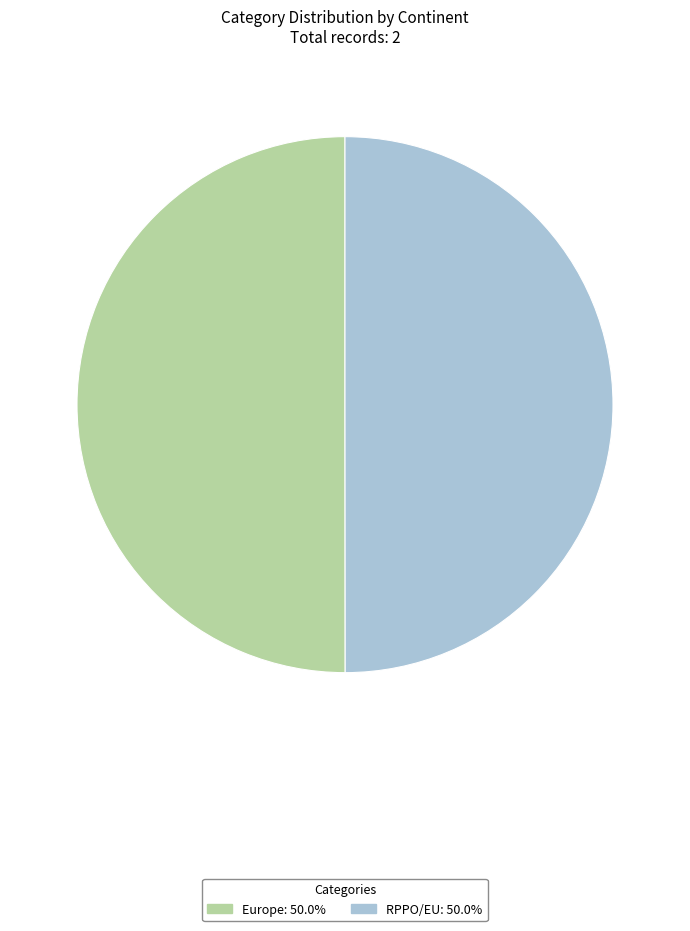

What is the ratio of the value at Europe to the value at RPPO/EU?

1.0